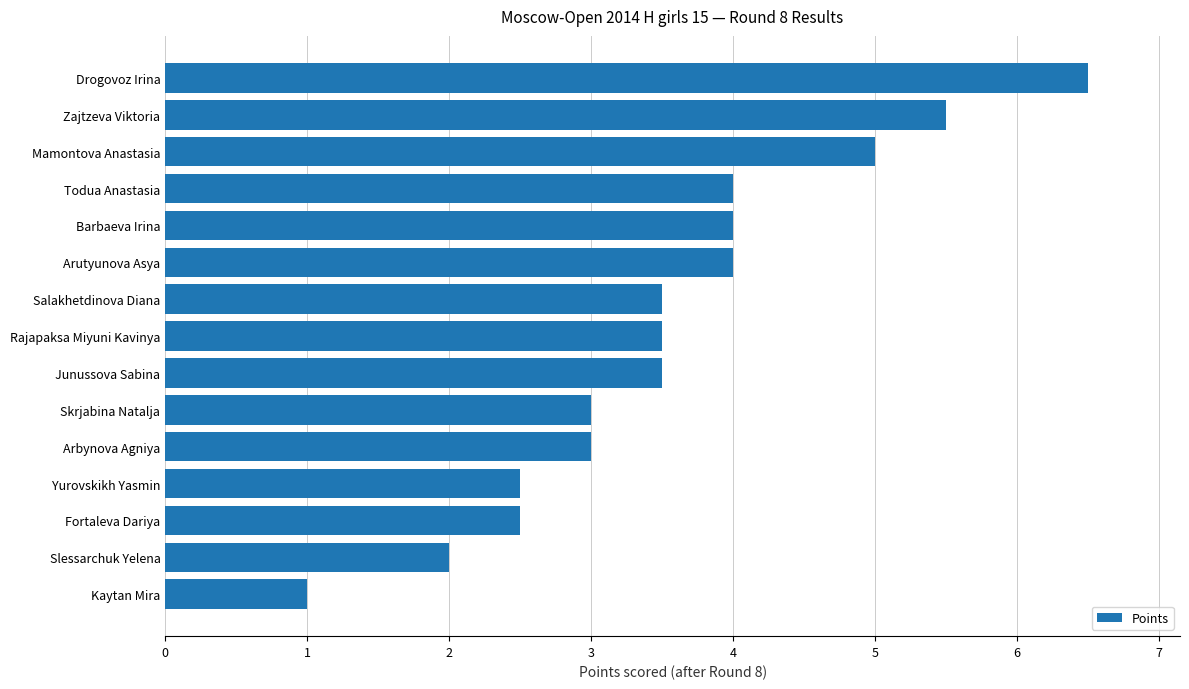

Which label corresponds to the largest value in the chart?

Drogovoz Irina